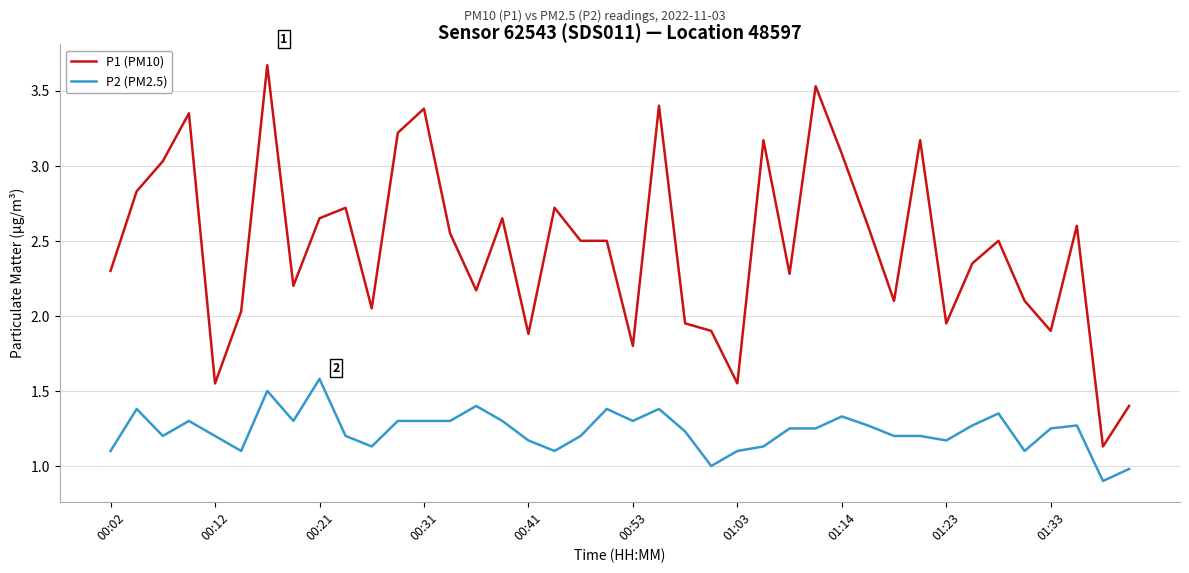

What is the difference between the second highest and second lowest values in the P1 (PM10) series?

2.1